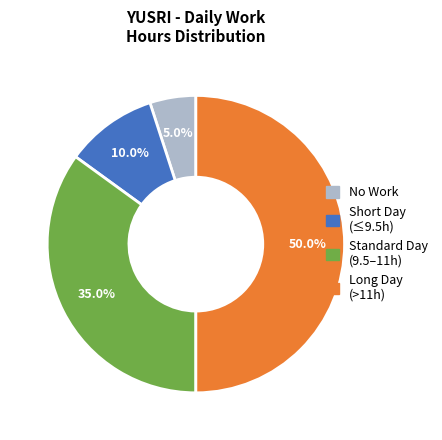

Which slice is the smallest?

No Work